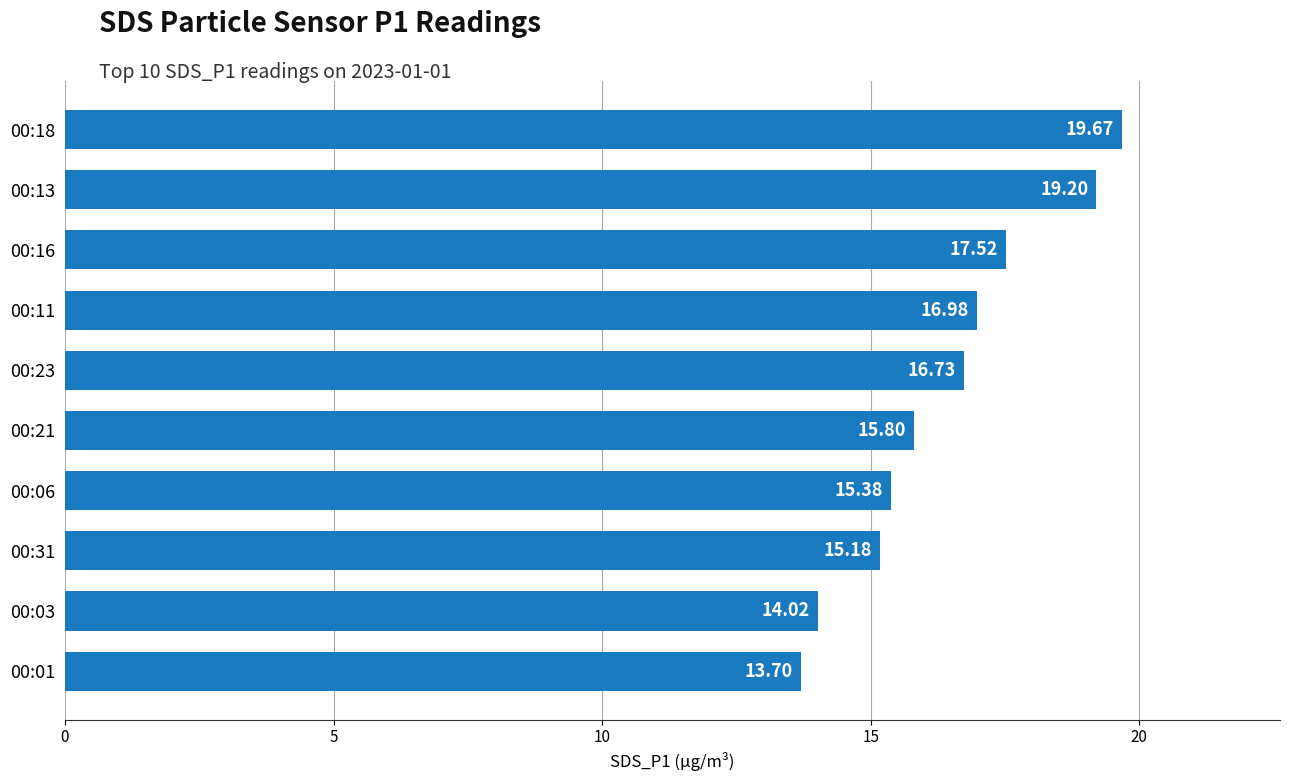

Are the bars grouped side by side (vs. stacked)?

No